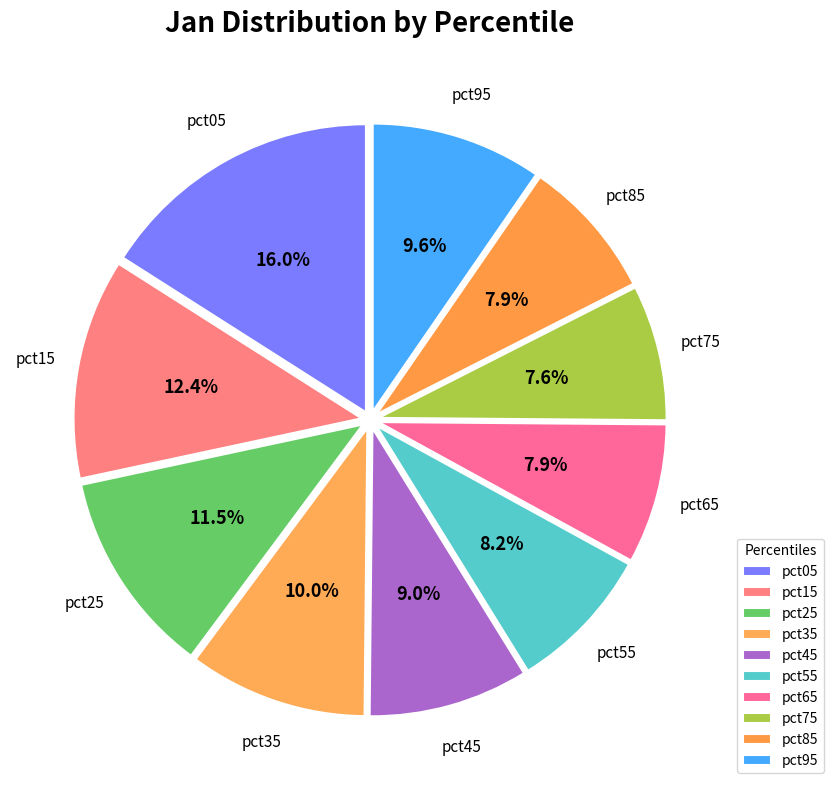

Count the number of slices in the pie.

10